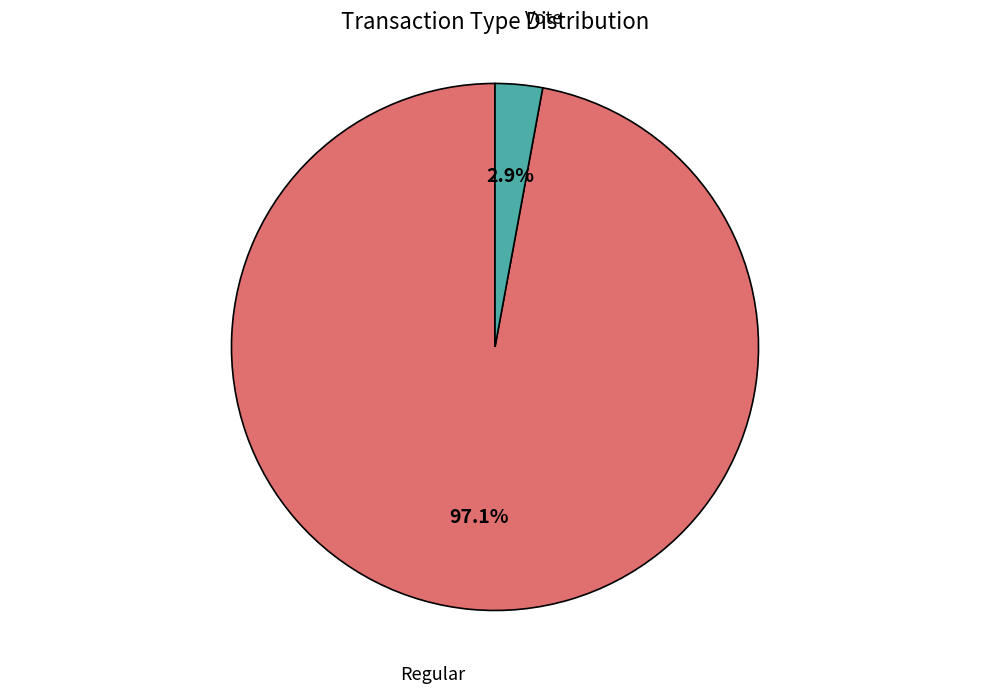

What percentage is the Regular slice, to the nearest percent?

97%